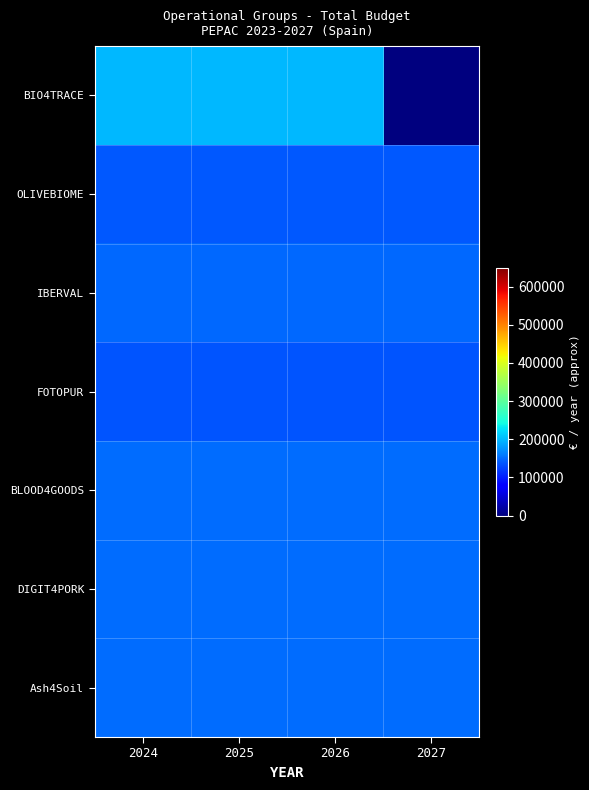

Which series has the largest range (max minus min)?

BIO4TRACE